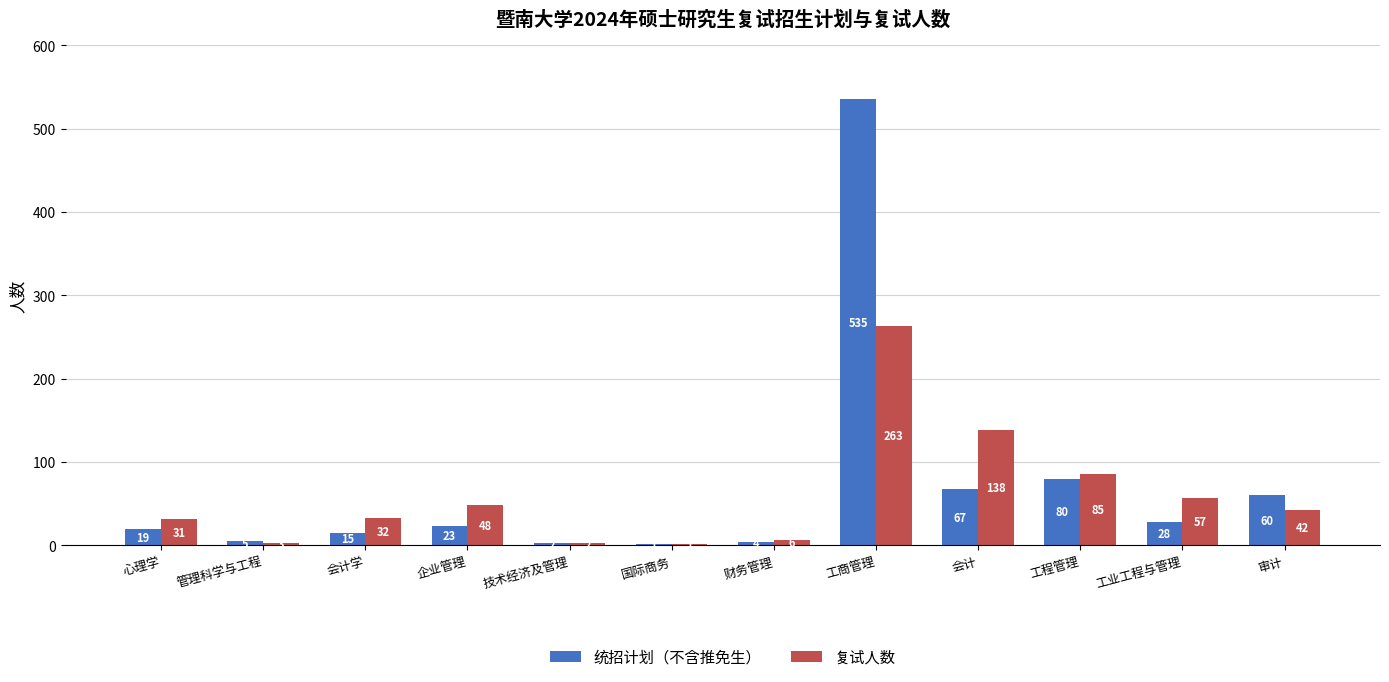

What value does the 统招计划（不含推免生） series have at 会计学?

15